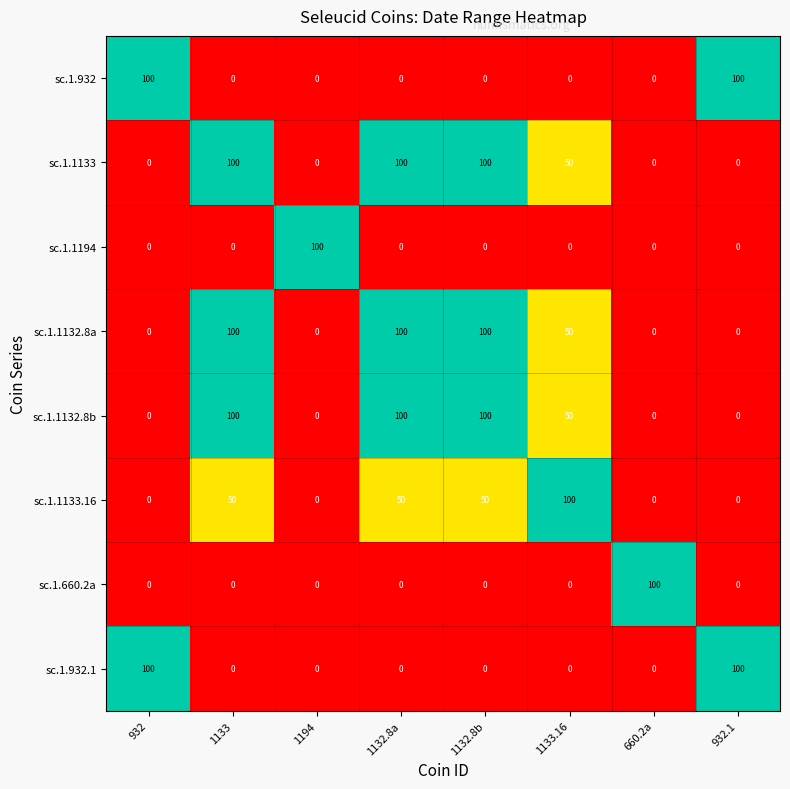

What is the maximum value for sc.1.1132.8a?

100